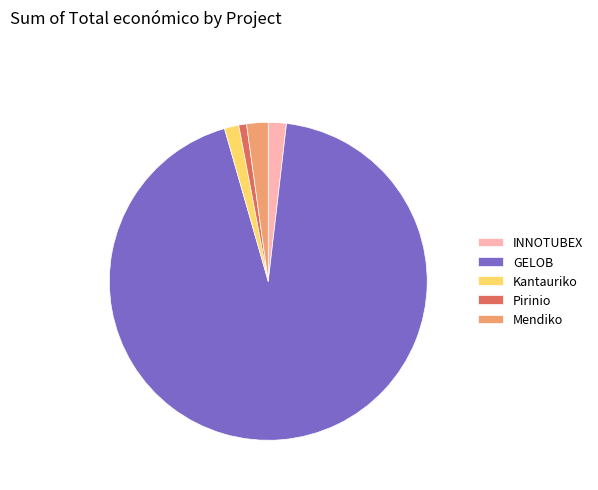

Combined, do GELOB and INNOTUBEX account for over 50%?

Yes